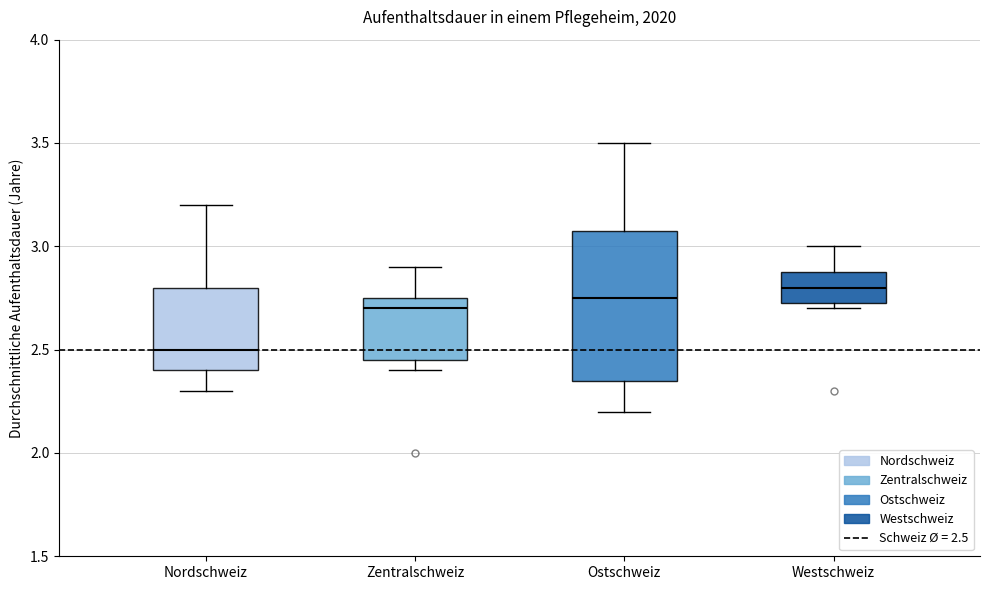

Where does the median line of the box for Westschweiz sit on the y-axis? The values are not printed on the chart, so give them approximately, as read against the axis.

2.80